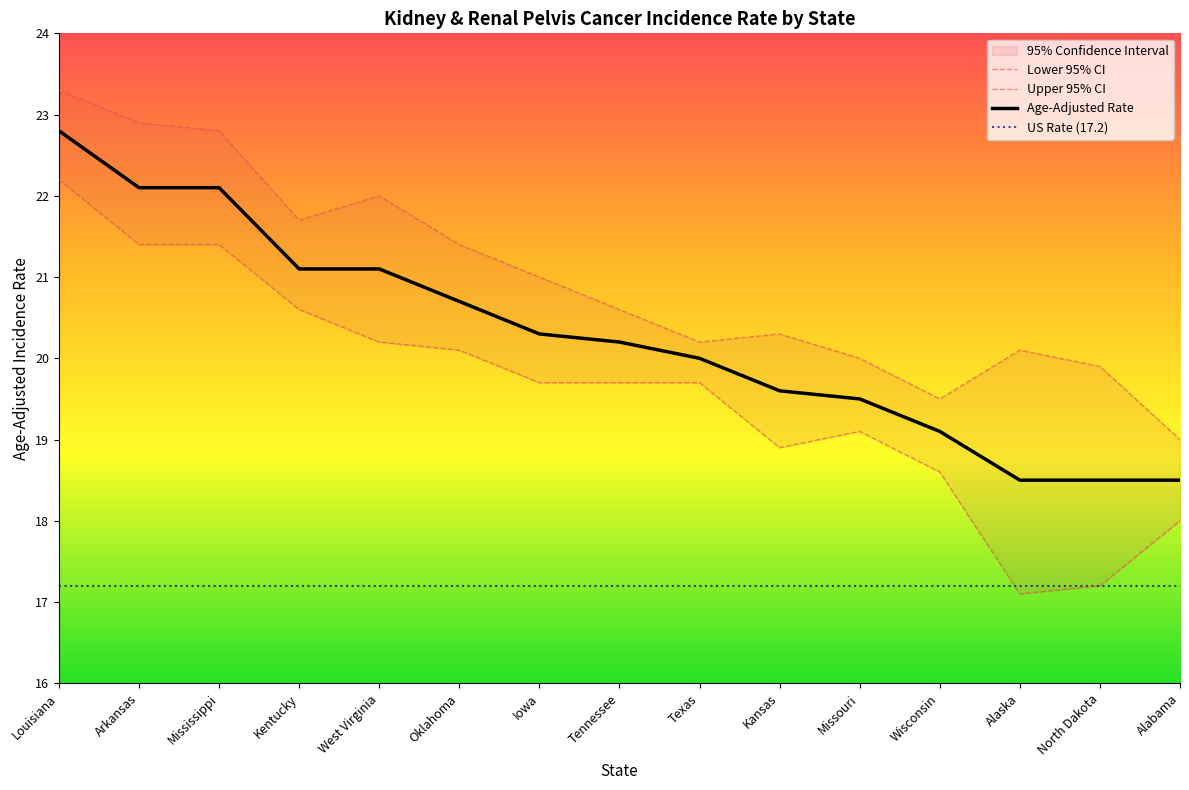

At how many categories does at least one series exceed 20?

11